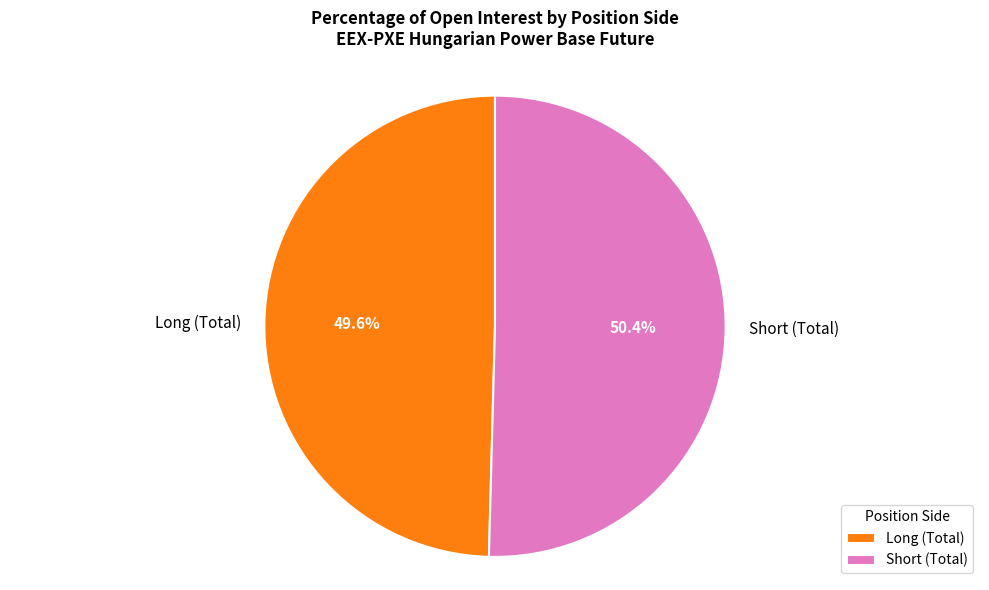

Does any single category account for the majority?

Yes